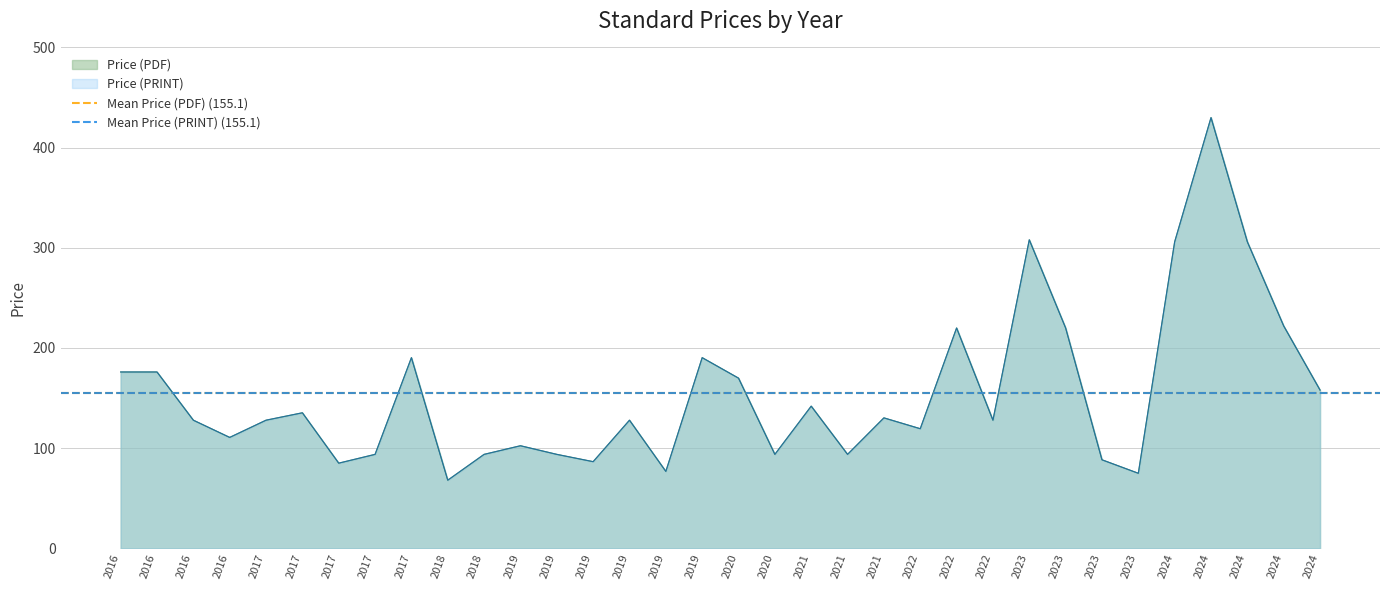

Where is Price (PDF) nearest to the value 249?

2024